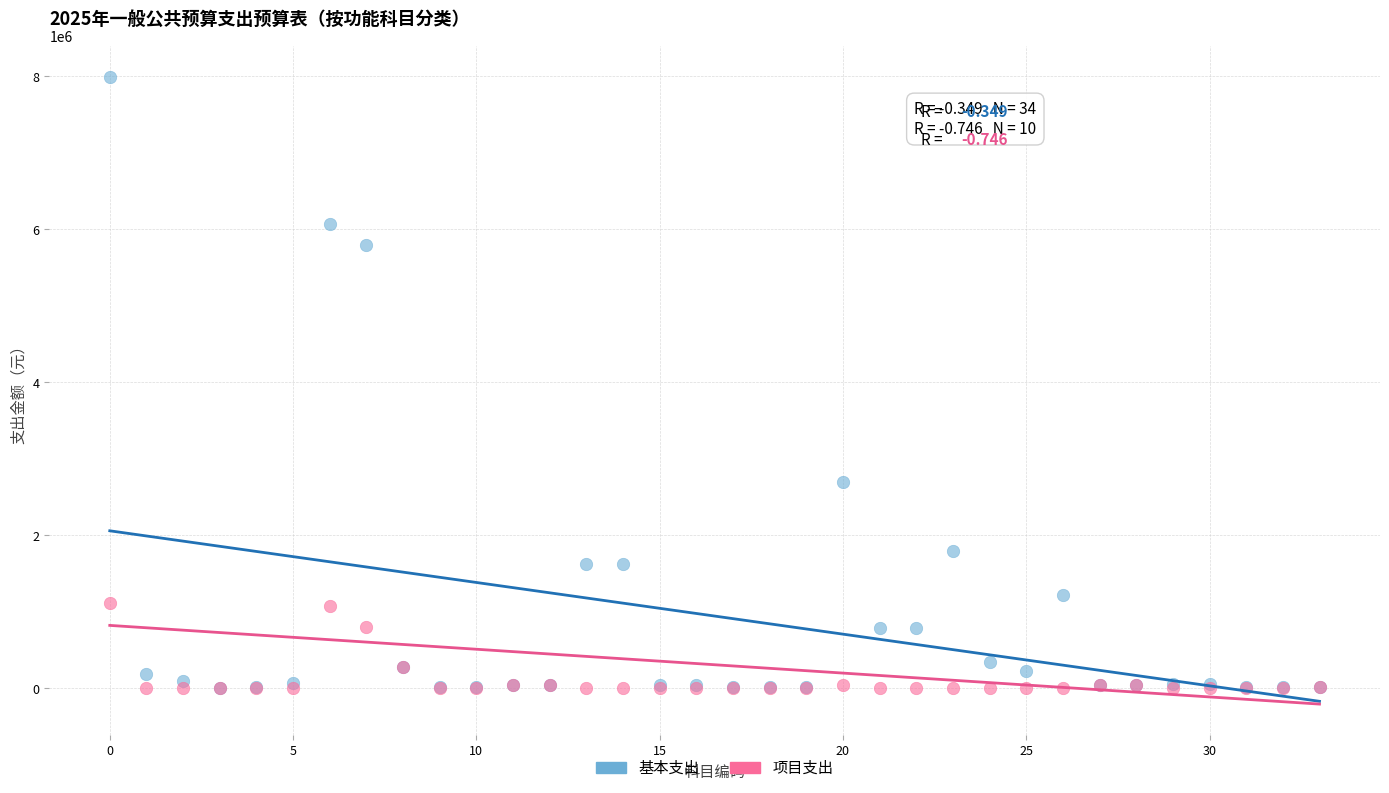

What are all the series names shown in the legend?

基本支出, 项目支出